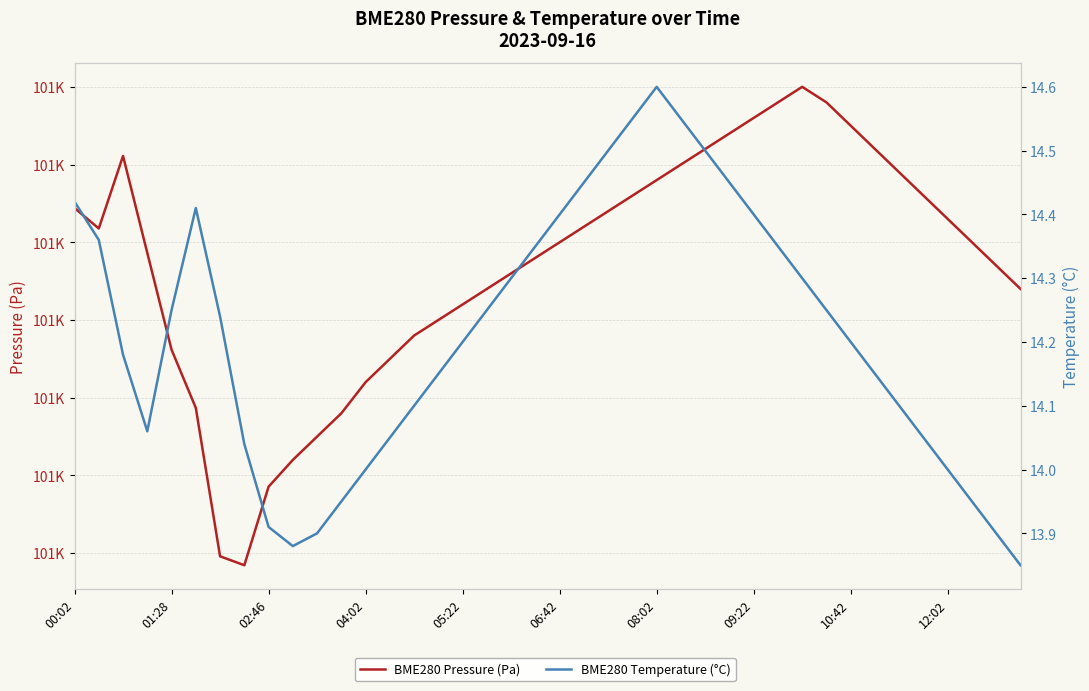

What position from the left is 34?

35